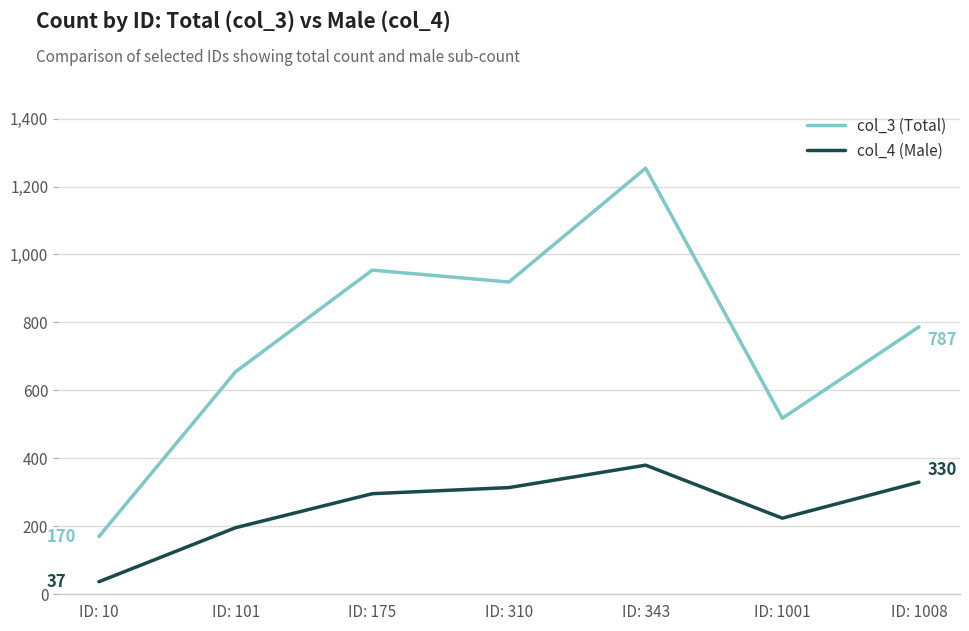

What value does the col_4 (Male) series have at ID: 343, to the nearest 5?

380